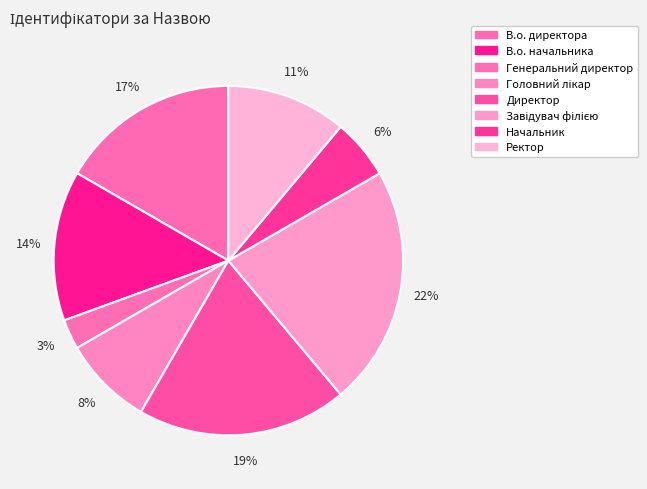

How many segments does this pie chart have?

8